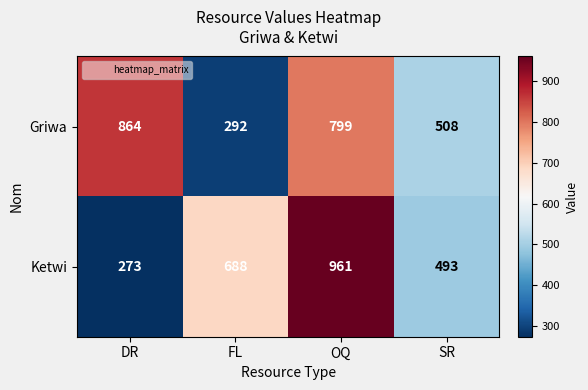

The value of Ketwi at FL is 285. True or false?

False